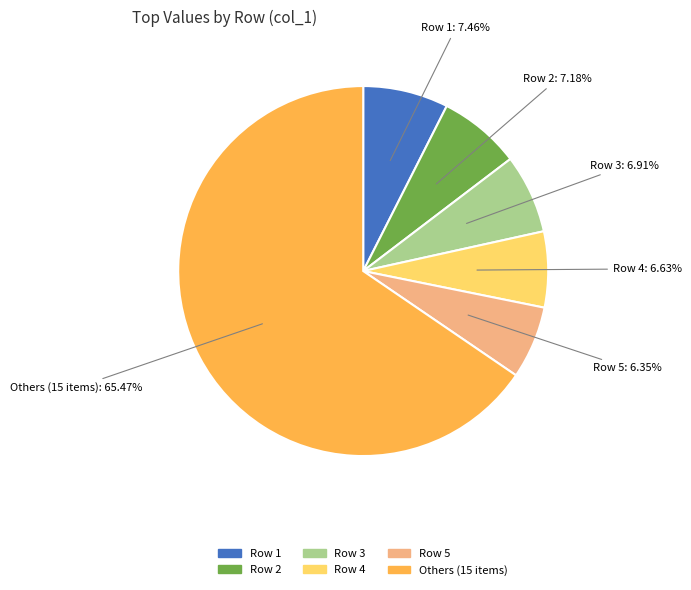

Does any single category account for the majority?

Yes